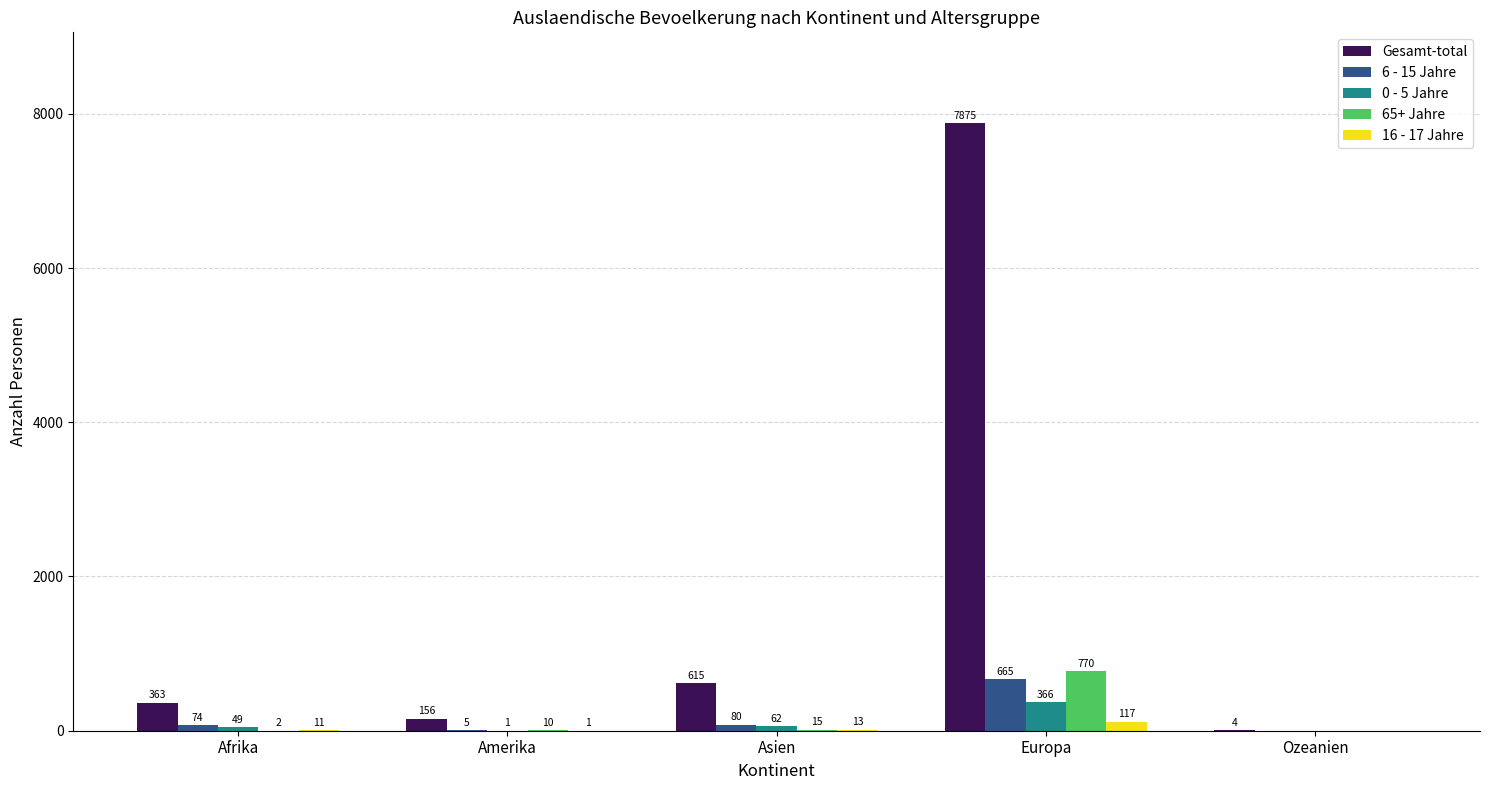

What is the sum of all 0 - 5 Jahre values?

478